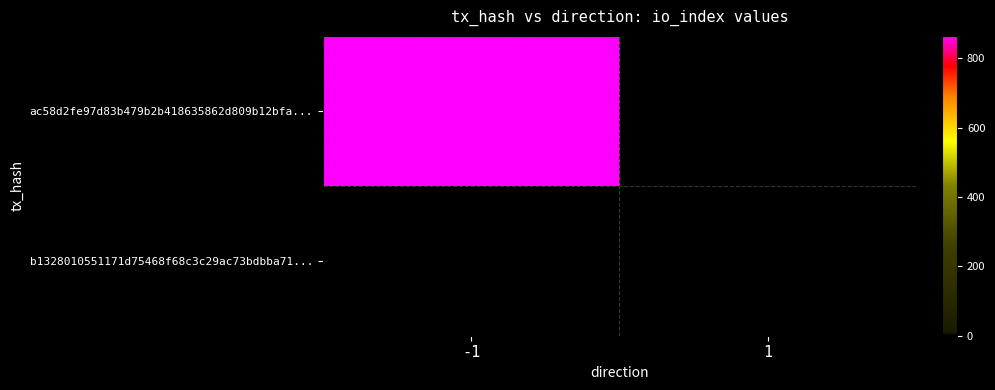

At which category does the chart reach its minimum across all series?

1